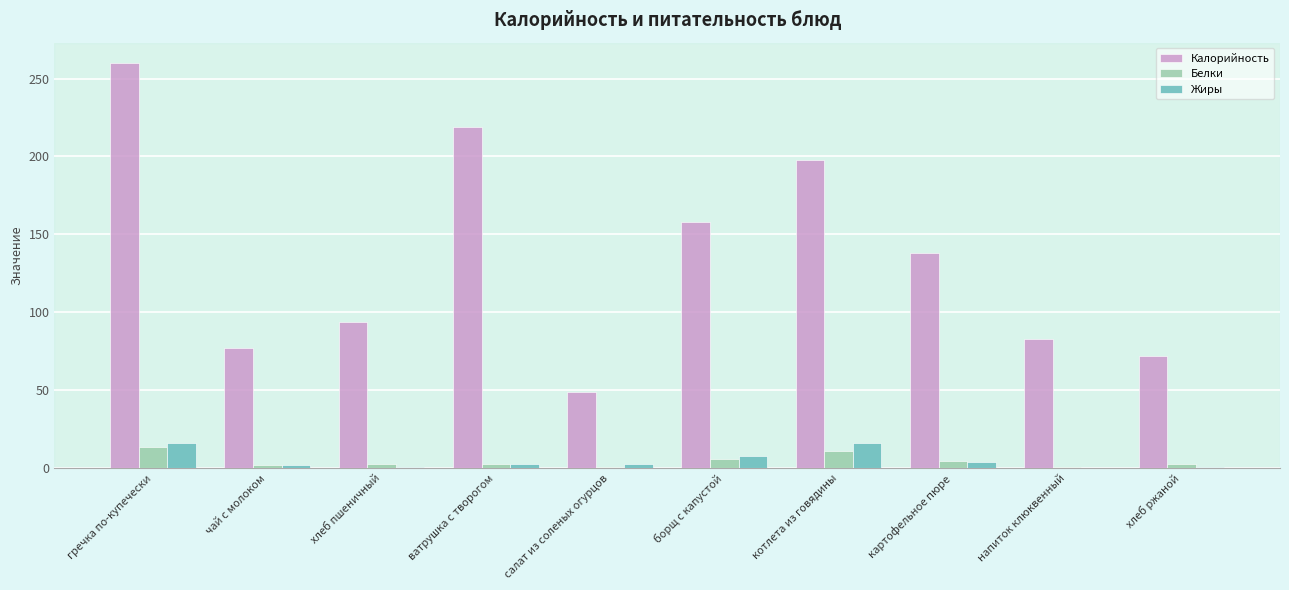

What is the maximum value for Калорийность?

260